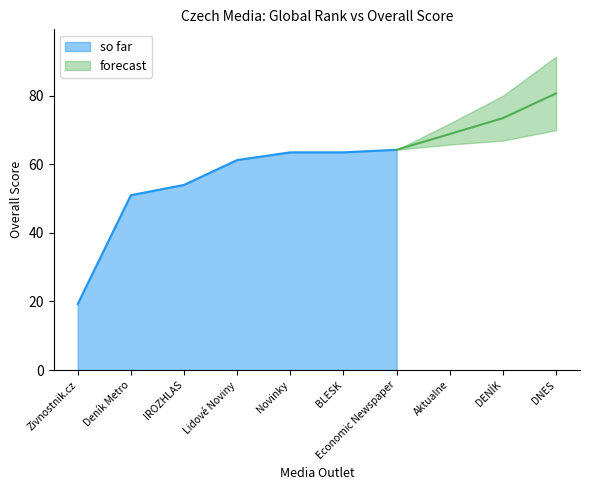

Rank the categories by value from lowest to highest.

Zivnostnik.cz, Deník Metro, IROZHLAS, Lidové Noviny, Novinky, BLESK, Economic Newspaper, Aktualne, DENÍK, DNES